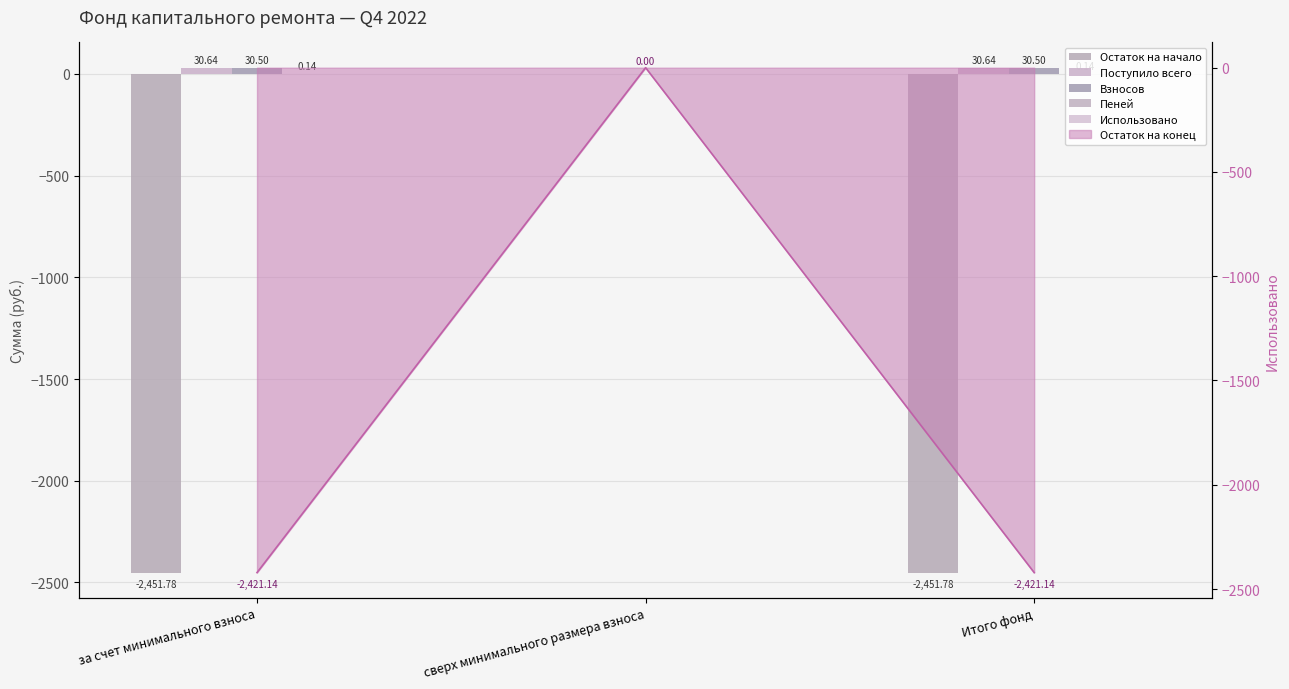

At which category is the sum across all series the highest?

сверх минимального размера взноса